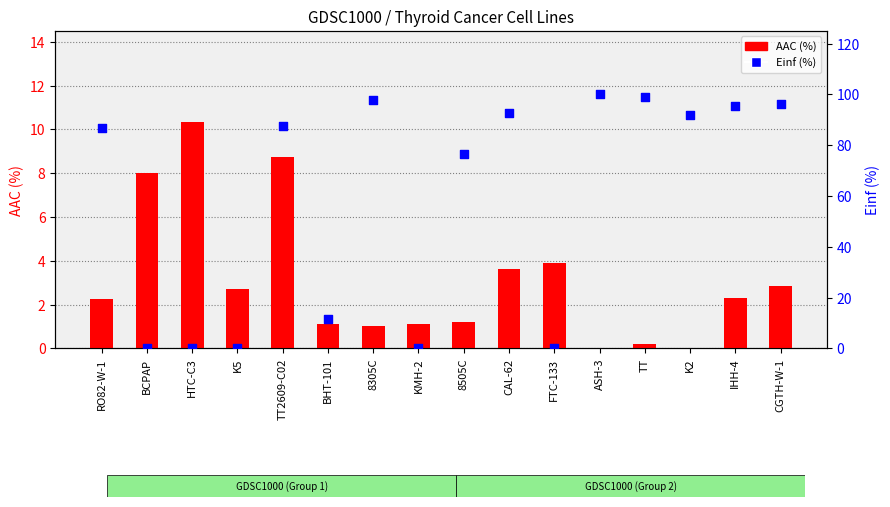

At which category is the sum across all series the highest?

ASH-3